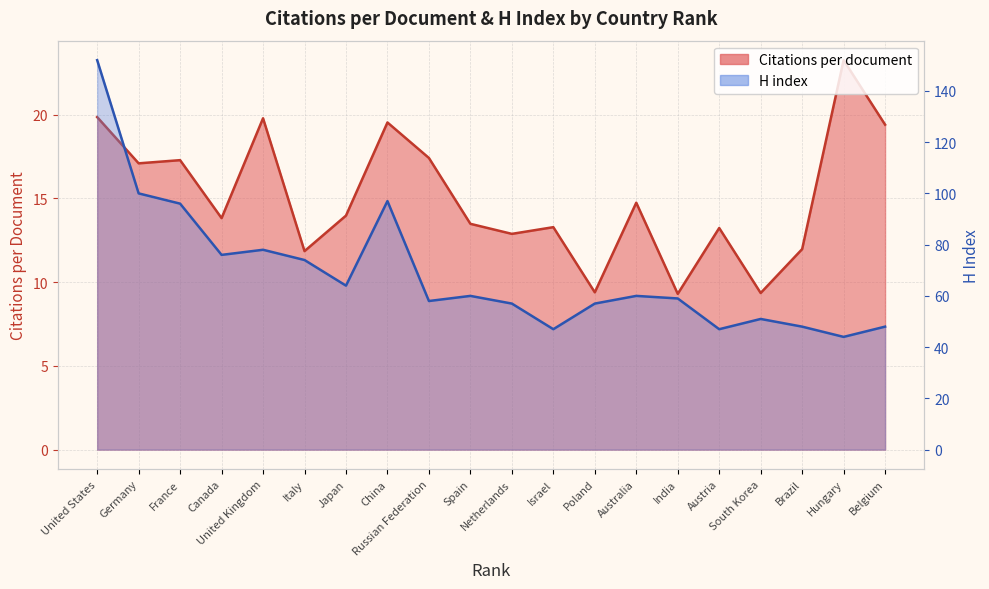

What is the label of the 9th point from the left?

Russian Federation